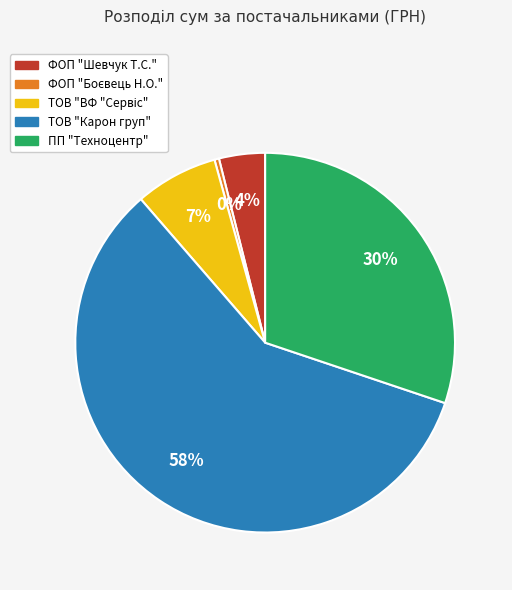

To the nearest percent, what is the average slice percentage?

20%